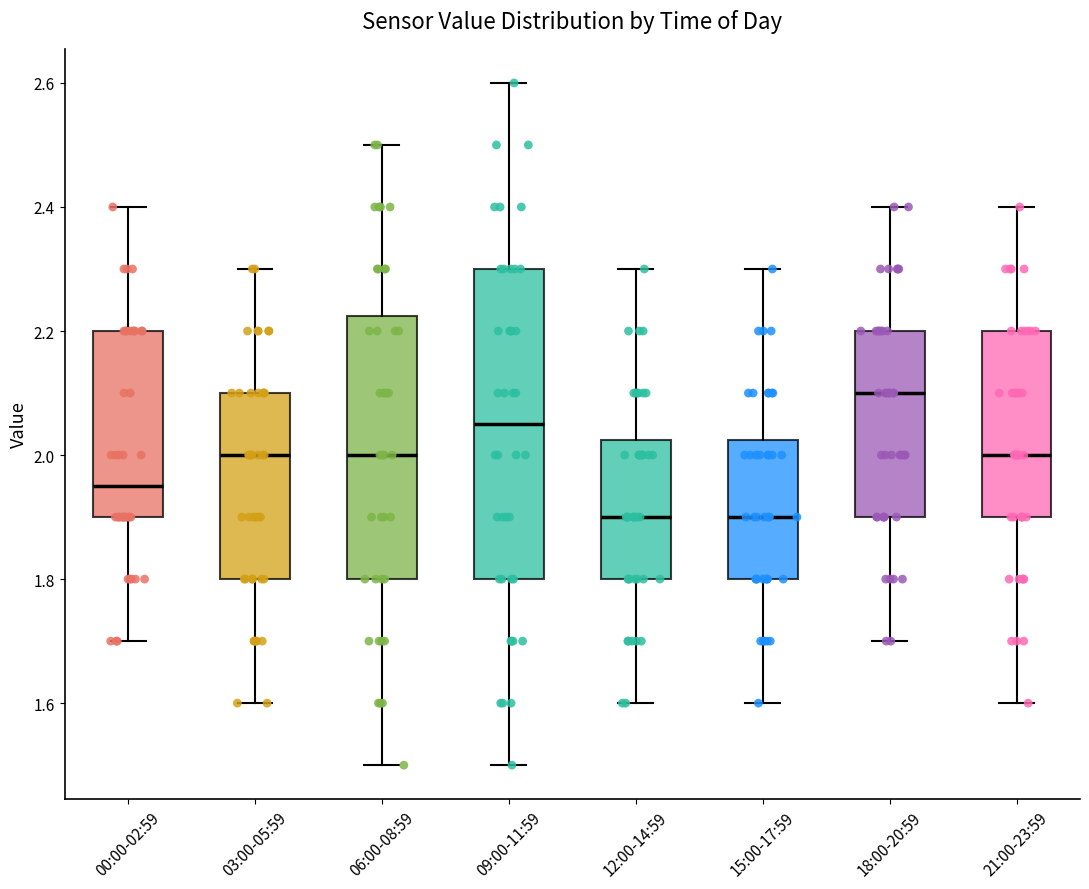

Reading left to right, read every box against the y-axis: the position of its median line, the range the box covers, and the ends of its whiskers. The values are not printed on the chart, so give them approximately, as read against the axis.

00:00-02:59: median 1.96, box 1.90 to 2.20, whiskers 1.70 to 2.40
03:00-05:59: median 2.00, box 1.80 to 2.10, whiskers 1.60 to 2.30
06:00-08:59: median 2.00, box 1.80 to 2.22, whiskers 1.50 to 2.50
09:00-11:59: median 2.06, box 1.80 to 2.30, whiskers 1.50 to 2.60
12:00-14:59: median 1.90, box 1.80 to 2.02, whiskers 1.60 to 2.30
15:00-17:59: median 1.90, box 1.80 to 2.02, whiskers 1.60 to 2.30
18:00-20:59: median 2.10, box 1.90 to 2.20, whiskers 1.70 to 2.40
21:00-23:59: median 2.00, box 1.90 to 2.20, whiskers 1.60 to 2.40